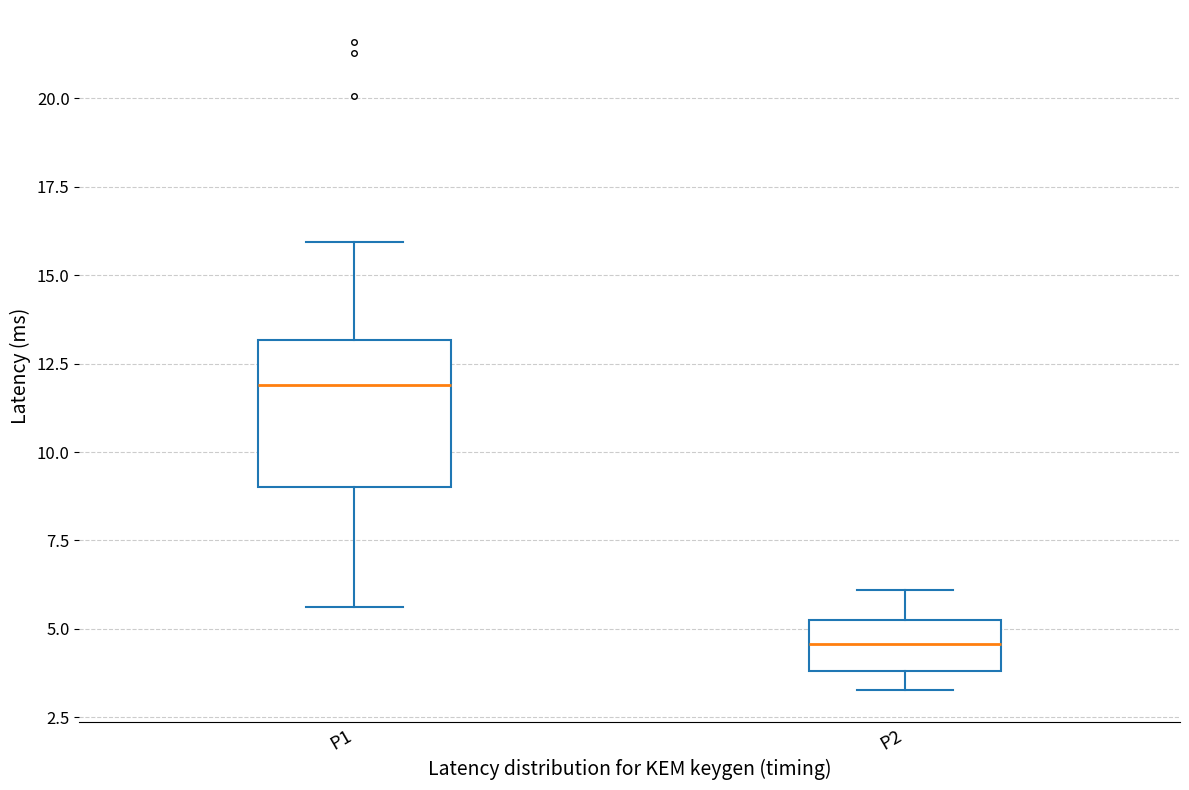

Reading left to right, read every box against the y-axis: the position of its median line, the range the box covers, and the ends of its whiskers. The values are not printed on the chart, so give them approximately, as read against the axis.

P1: median 12.0, box 9.0 to 13.0, whiskers 5.5 to 16.0
P2: median 4.5, box 4.0 to 5.5, whiskers 3.5 to 6.0